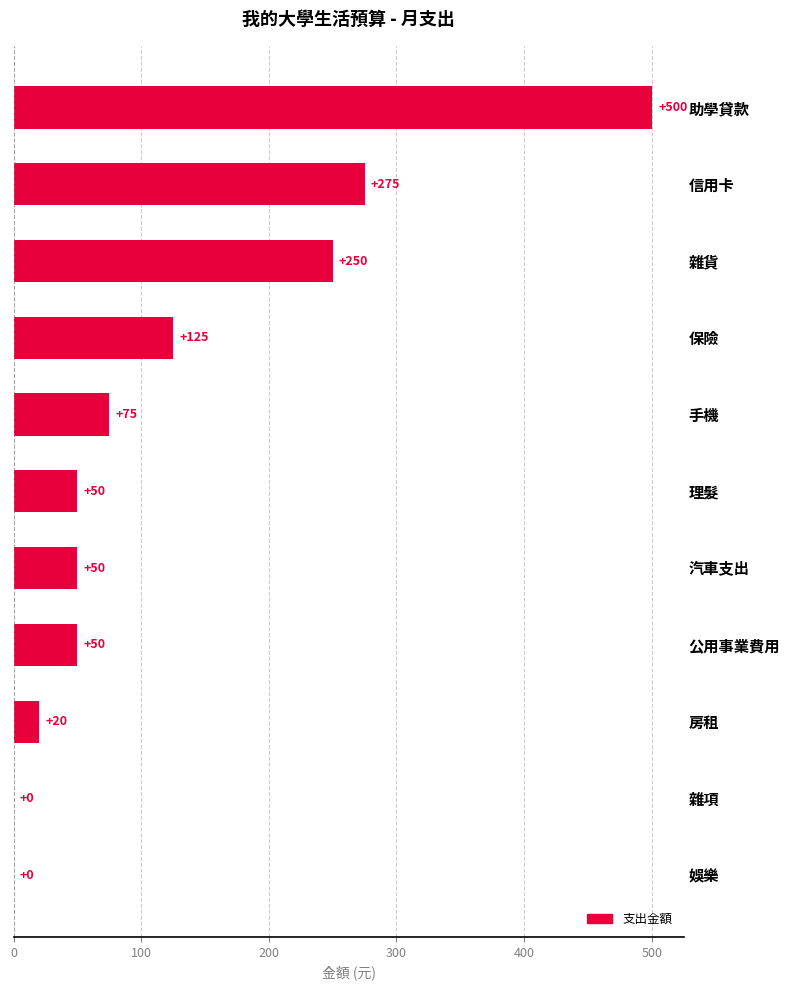

What is the approximate value at 信用卡?

275